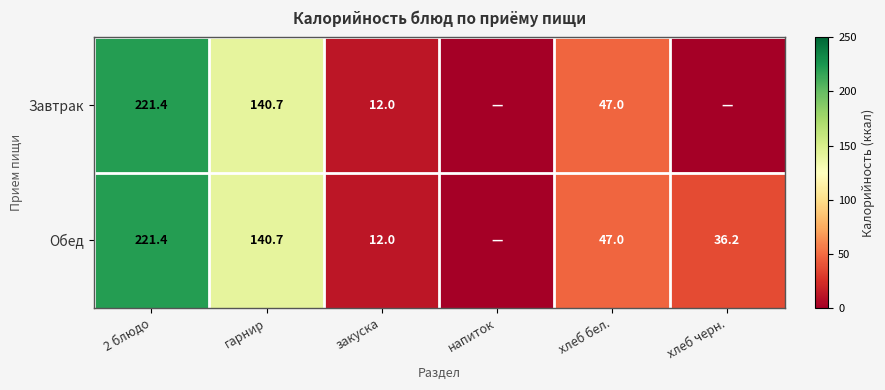

True or false: Завтрак has a value of 47.0 at хлеб бел..

True